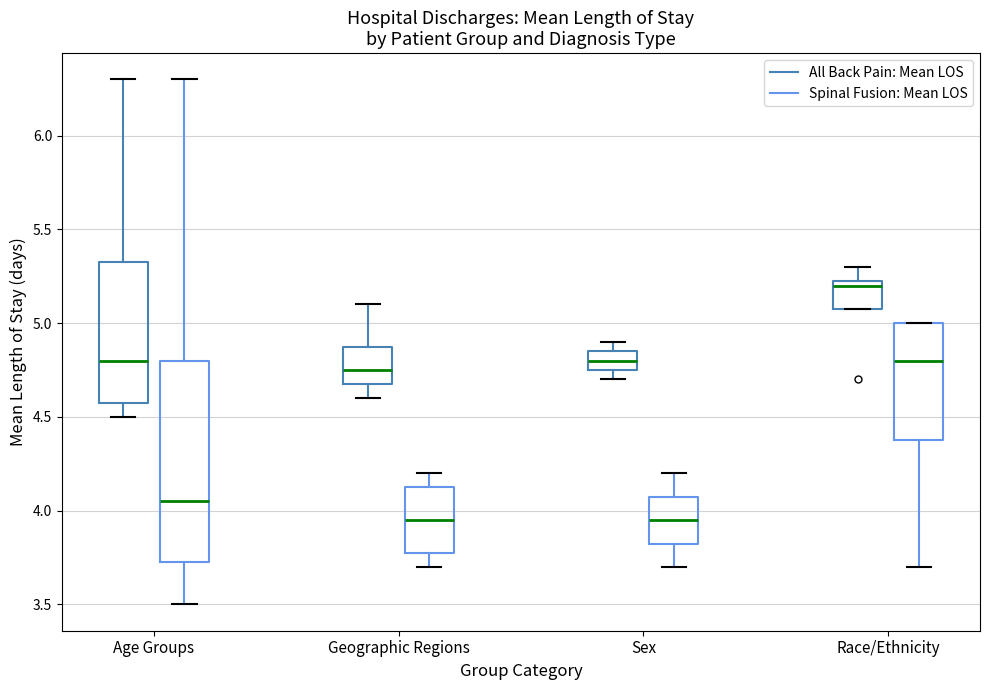

Reading left to right, read every box against the y-axis: the position of its median line, the range the box covers, and the ends of its whiskers. The values are not printed on the chart, so give them approximately, as read against the axis.

Age Groups (All Back Pain: Mean LOS): median 4.80, box 4.60 to 5.35, whiskers 4.50 to 6.30
Age Groups (Spinal Fusion: Mean LOS): median 4.05, box 3.75 to 4.80, whiskers 3.50 to 6.30
Geographic Regions (All Back Pain: Mean LOS): median 4.75, box 4.70 to 4.90, whiskers 4.60 to 5.10
Geographic Regions (Spinal Fusion: Mean LOS): median 3.95, box 3.80 to 4.15, whiskers 3.70 to 4.20
Sex (All Back Pain: Mean LOS): median 4.80, box 4.75 to 4.85, whiskers 4.70 to 4.90
Sex (Spinal Fusion: Mean LOS): median 3.95, box 3.85 to 4.10, whiskers 3.70 to 4.20
Race/Ethnicity (All Back Pain: Mean LOS): median 5.20, box 5.10 to 5.25, whiskers 5.10 to 5.30
Race/Ethnicity (Spinal Fusion: Mean LOS): median 4.80, box 4.40 to 5.00, whiskers 3.70 to 5.00